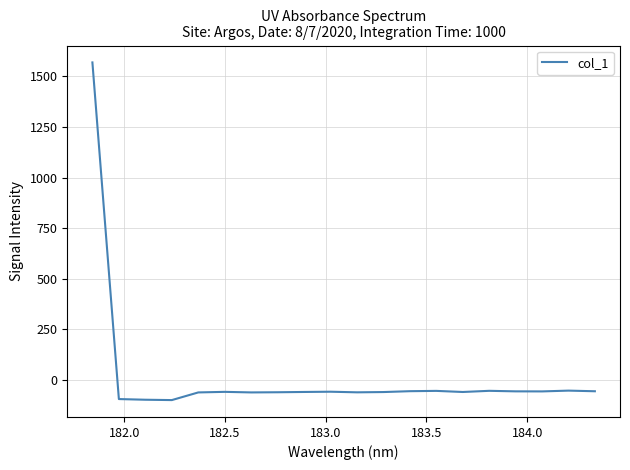

What is the minimum value shown in the chart?

-98.9